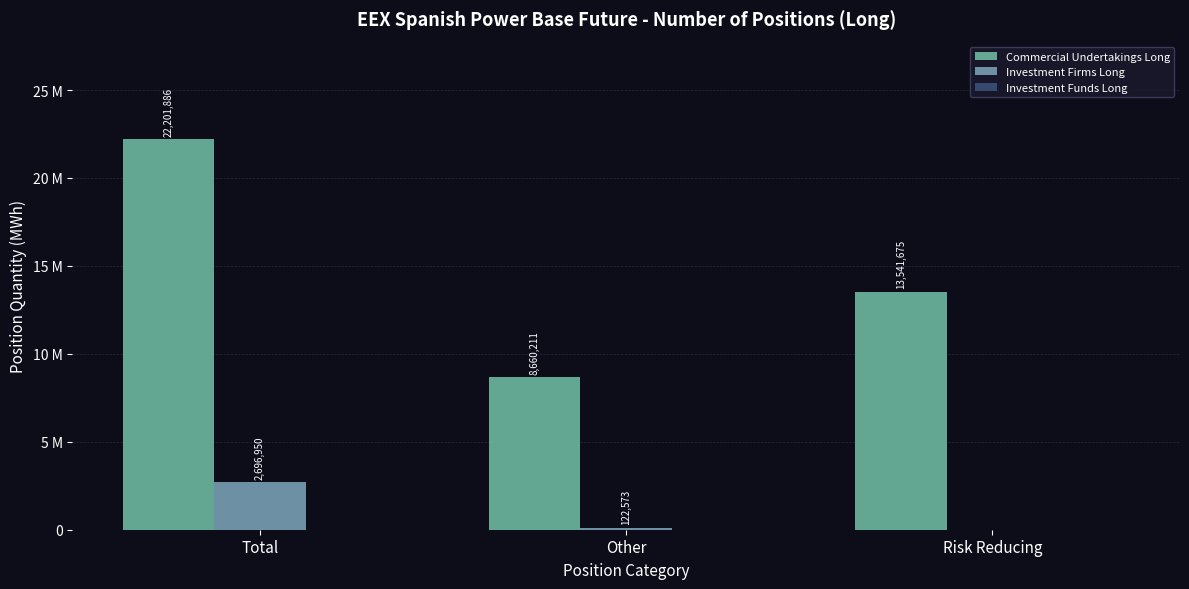

Between Other and Risk Reducing, which series saw the biggest shift?

Commercial Undertakings Long